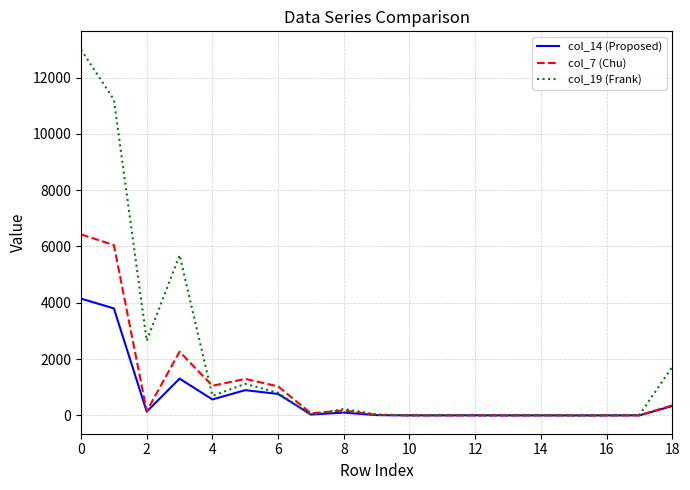

What are all the series names shown in the legend?

col_14 (Proposed), col_7 (Chu), col_19 (Frank)